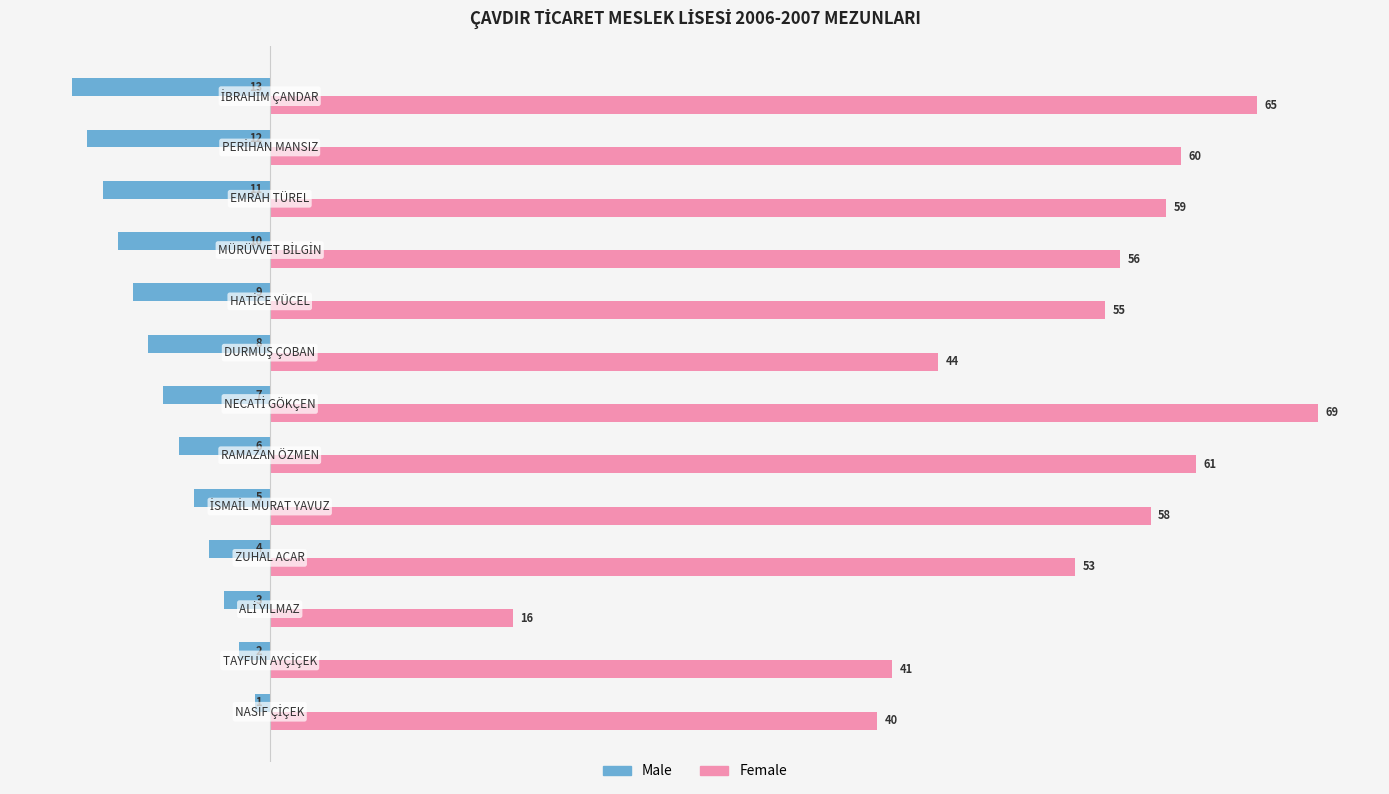

List the series in order of their overall mean, highest first.

Female, Male